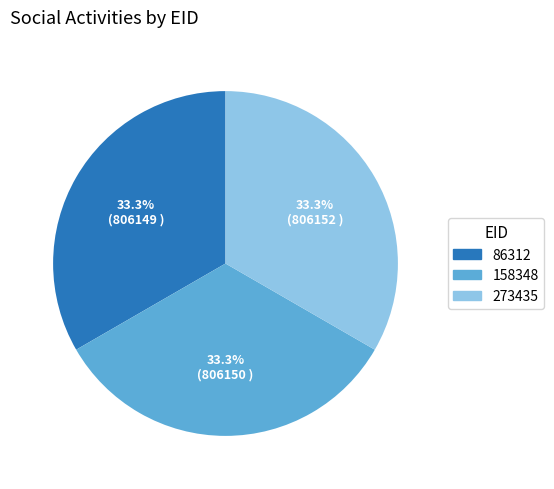

Approximately how many times larger is the value at 158348 compared to 273435?

1.0